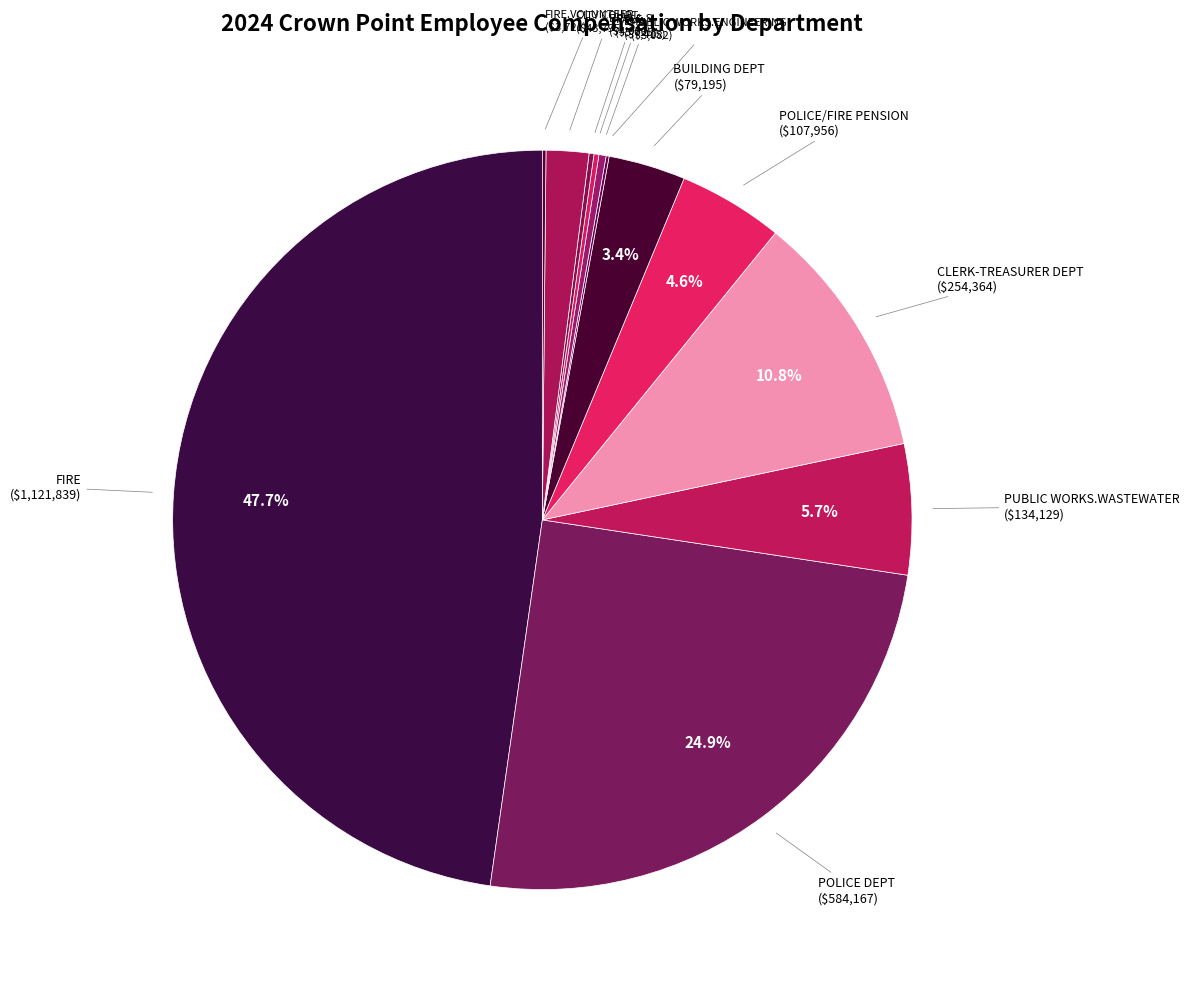

Which category has the biggest portion of the pie?

FIRE